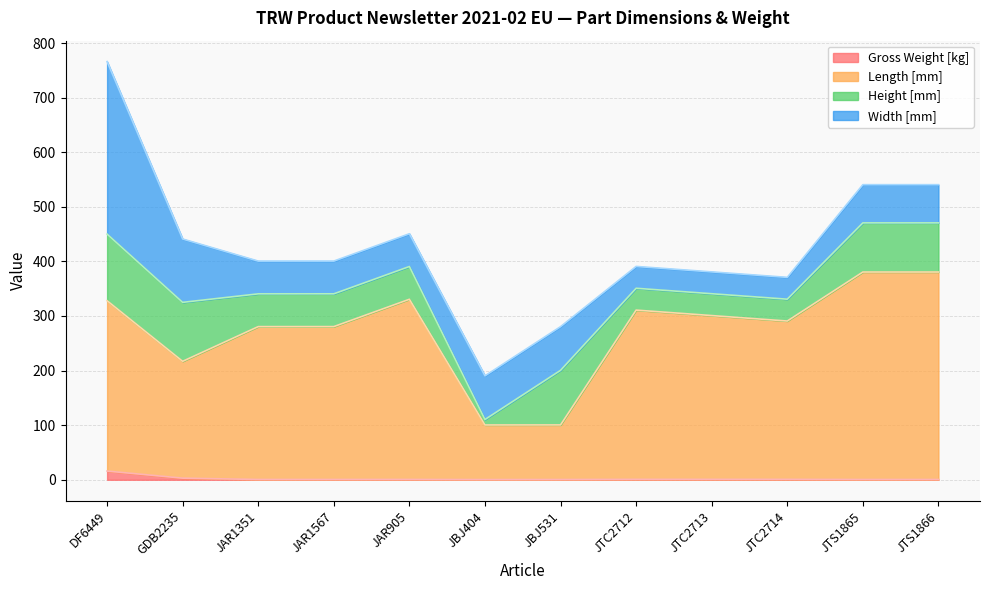

The Gross Weight [kg] series shows 0.6 at JAR905. True or false?

True